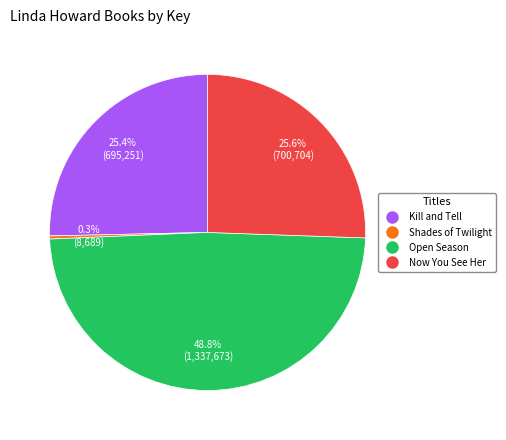

Combined, do Open Season and Now You See Her account for over 50%?

Yes